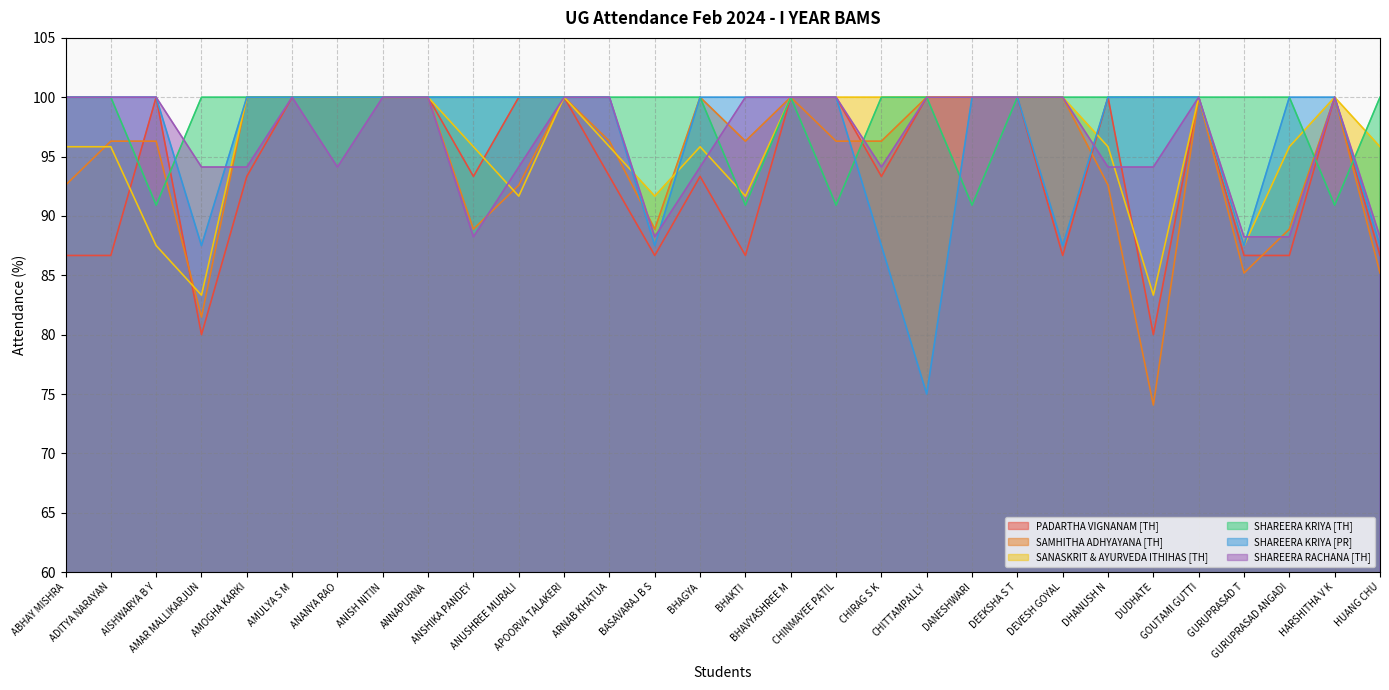

Which category has the lowest value across all series?

DUDHATE